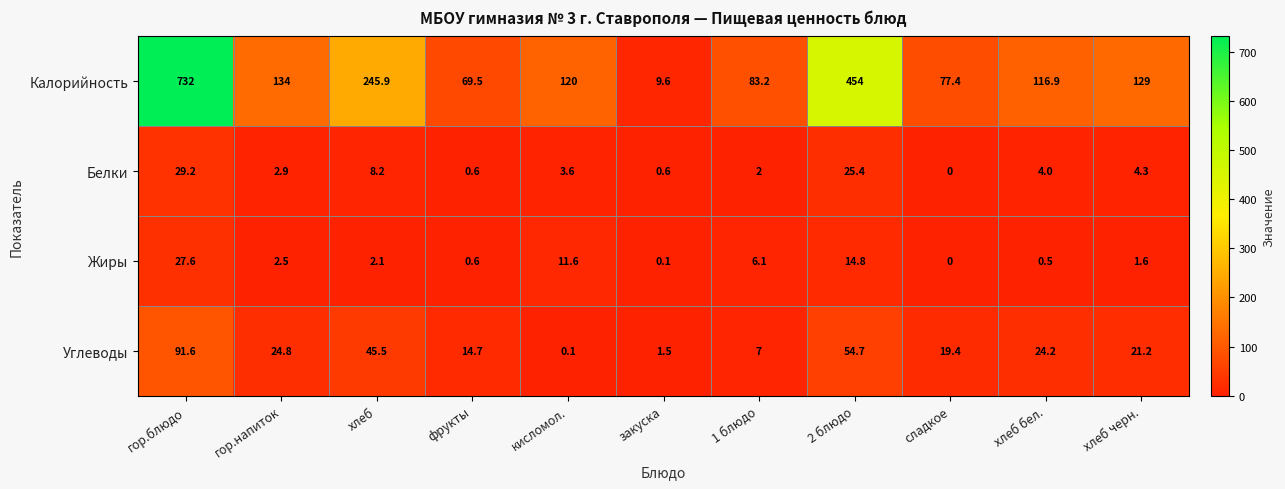

What is the spread (max minus min) of values at гор.блюдо?

704.4